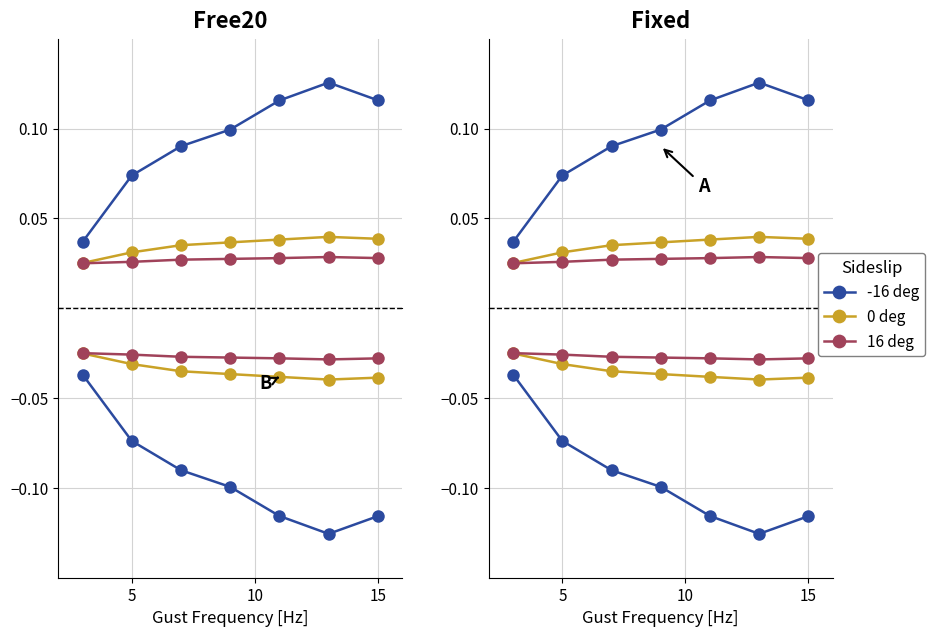

Does the chart have visible grid lines?

Yes